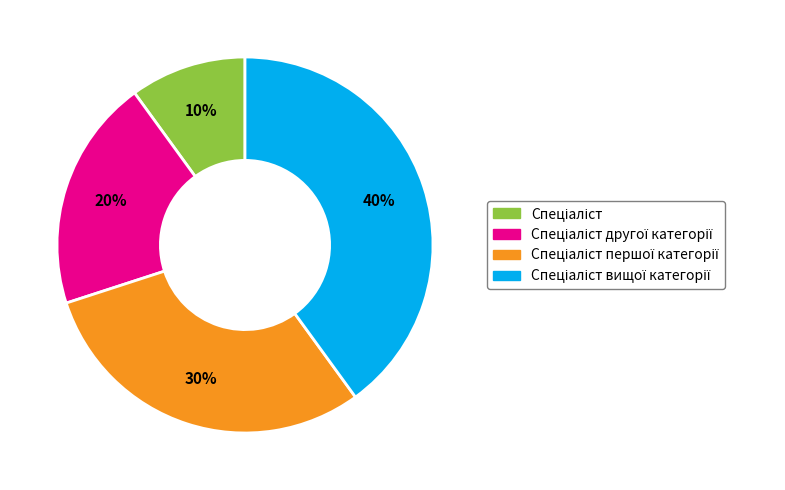

To the nearest percent, what is the difference between the largest and smallest slice percentages?

30%